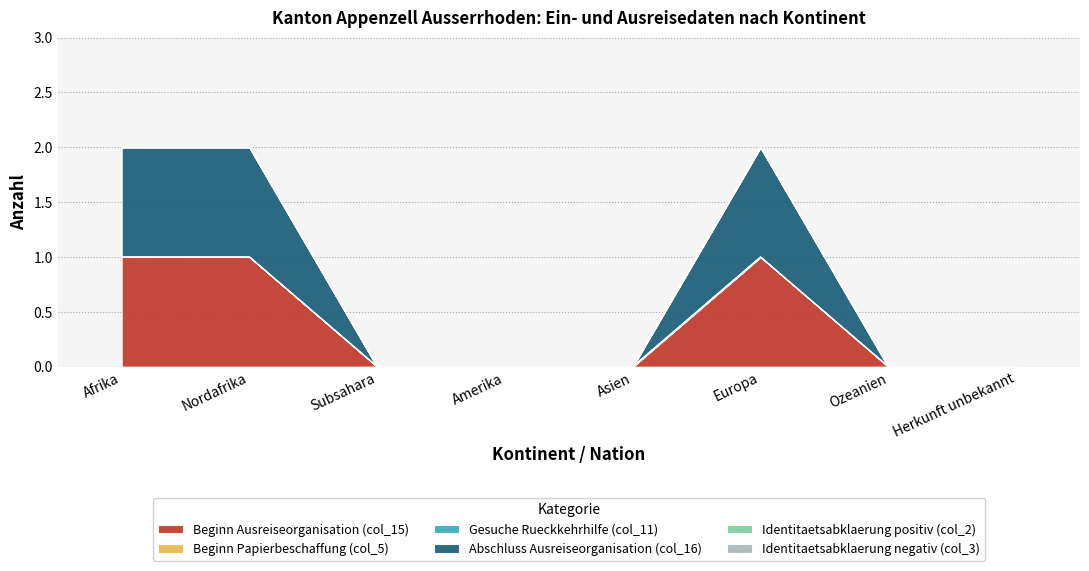

Is it true that Beginn Ausreiseorganisation (col_15) equals 0 at Herkunft unbekannt?

True